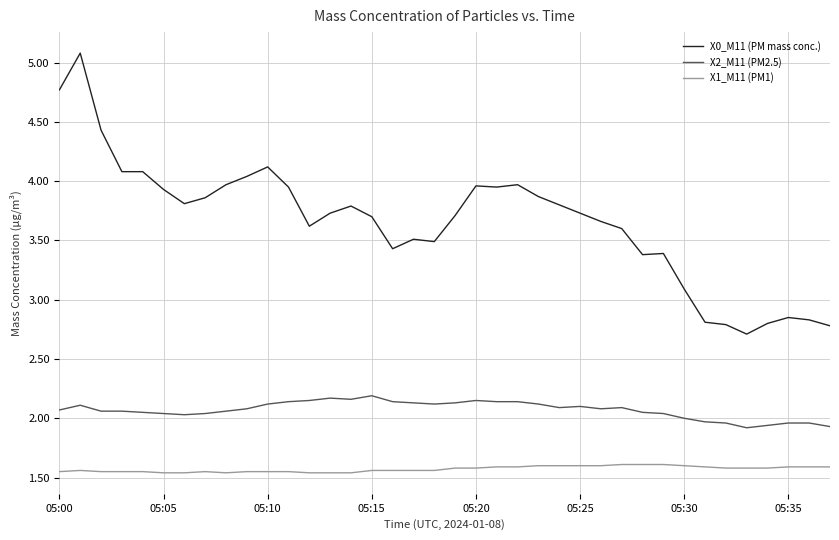

What are all the series names shown in the legend?

X0_M11 (PM mass conc.), X2_M11 (PM2.5), X1_M11 (PM1)